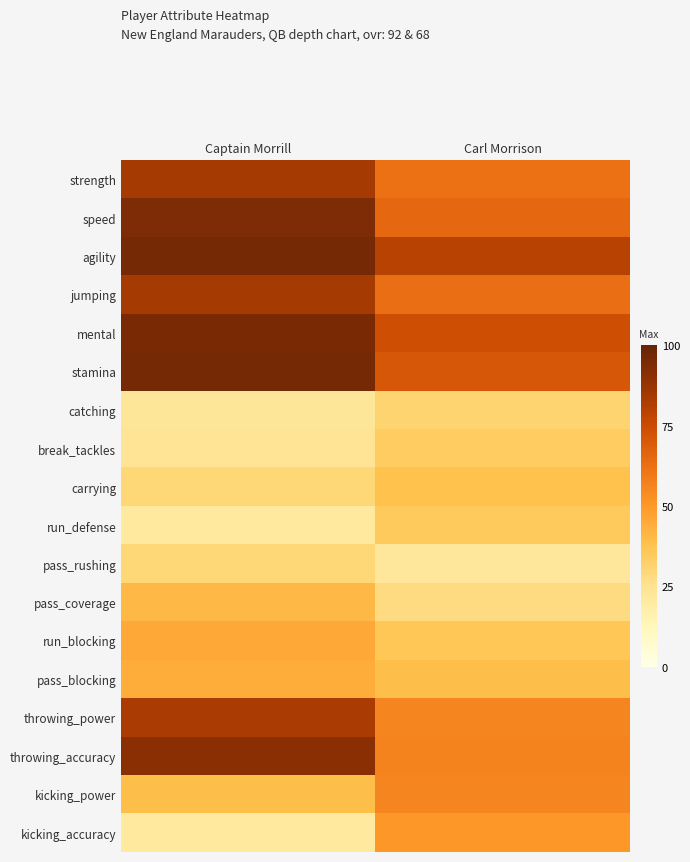

Reading left to right, list all the values displayed in this chart.

strength: Captain Morrill=84	Carl Morrison=62
speed: Captain Morrill=94	Carl Morrison=65
agility: Captain Morrill=96	Carl Morrison=80
jumping: Captain Morrill=84	Carl Morrison=63
mental: Captain Morrill=95	Carl Morrison=74
stamina: Captain Morrill=96	Carl Morrison=71
catching: Captain Morrill=23	Carl Morrison=31
break_tackles: Captain Morrill=24	Carl Morrison=34
carrying: Captain Morrill=30	Carl Morrison=38
run_defense: Captain Morrill=21	Carl Morrison=35
pass_rushing: Captain Morrill=30	Carl Morrison=22
pass_coverage: Captain Morrill=41	Carl Morrison=28
run_blocking: Captain Morrill=45	Carl Morrison=36
pass_blocking: Captain Morrill=44	Carl Morrison=39
throwing_power: Captain Morrill=83	Carl Morrison=56
throwing_accuracy: Captain Morrill=91	Carl Morrison=57
kicking_power: Captain Morrill=39	Carl Morrison=56
kicking_accuracy: Captain Morrill=21	Carl Morrison=50